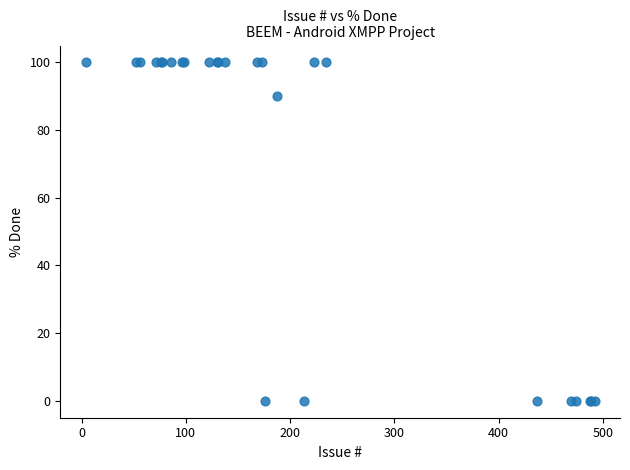

What Y value in the scatter plot is closest to 50?

90